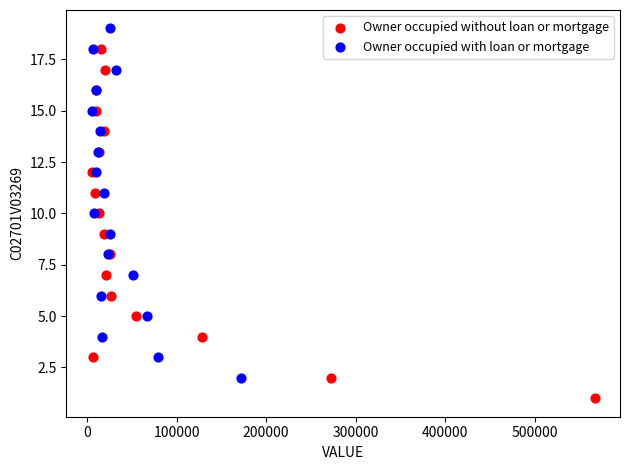

What are all the series names shown in the legend?

Owner occupied without loan or mortgage, Owner occupied with loan or mortgage